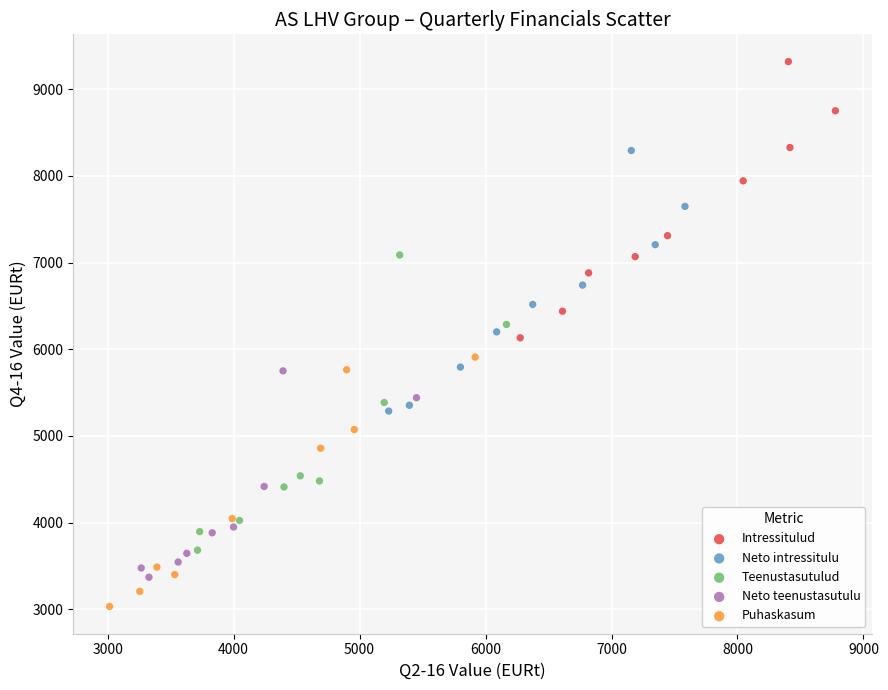

What are all the series names shown in the legend?

Intressitulud, Neto intressitulu, Teenustasutulud, Neto teenustasutulu, Puhaskasum